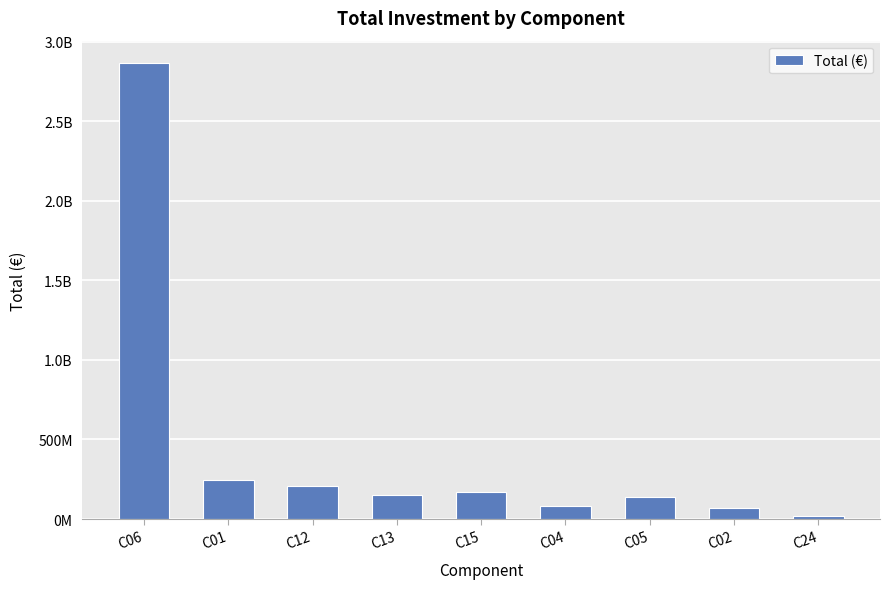

Which category has the lowest value across all series?

C24